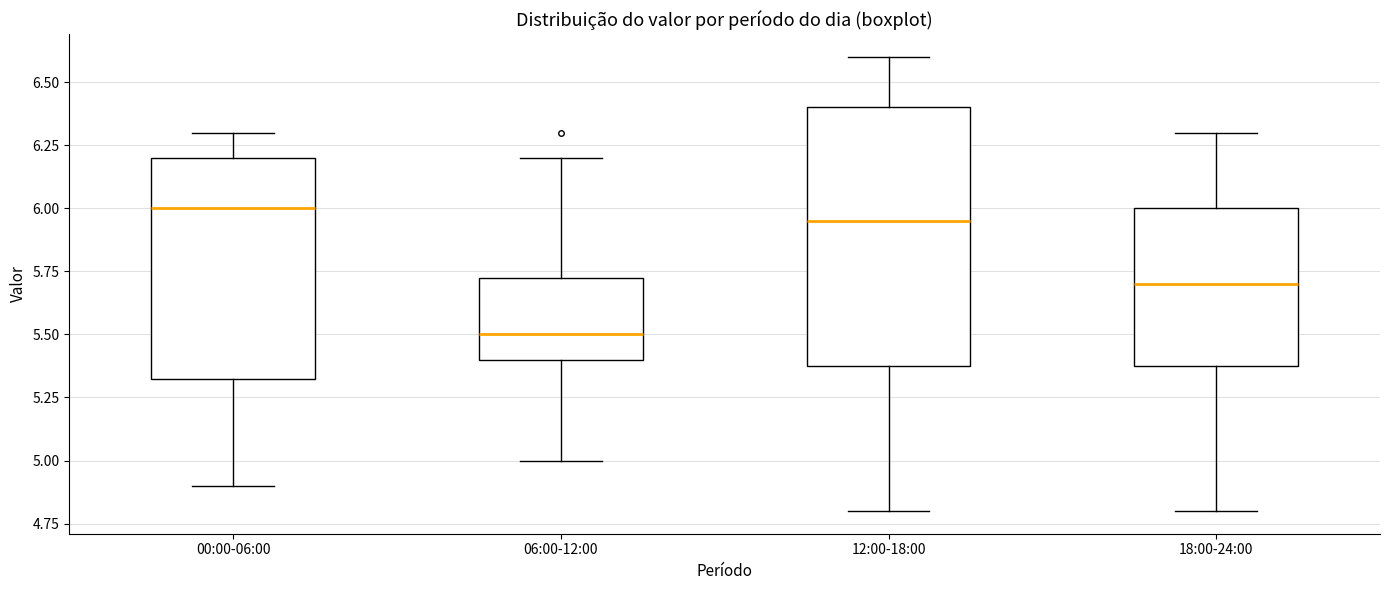

Where is the upper edge of the box for 18:00-24:00 on the y-axis? The values are not printed on the chart, so give them approximately, as read against the axis.

6.00